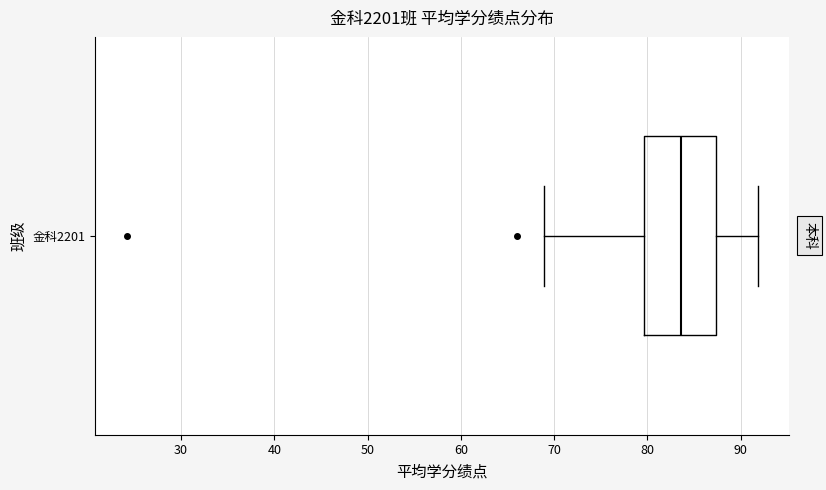

Where is the right edge of the box for 金科2201 on the x-axis? The values are not printed on the chart, so give them approximately, as read against the axis.

87